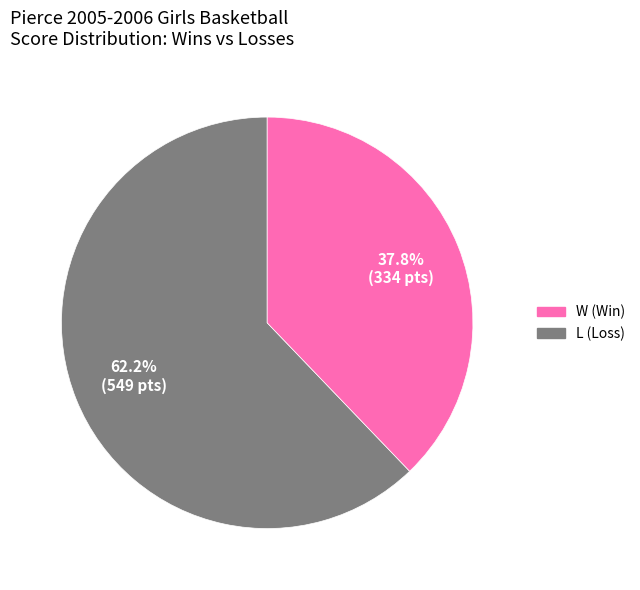

What portion of the pie excludes L?

62.2%